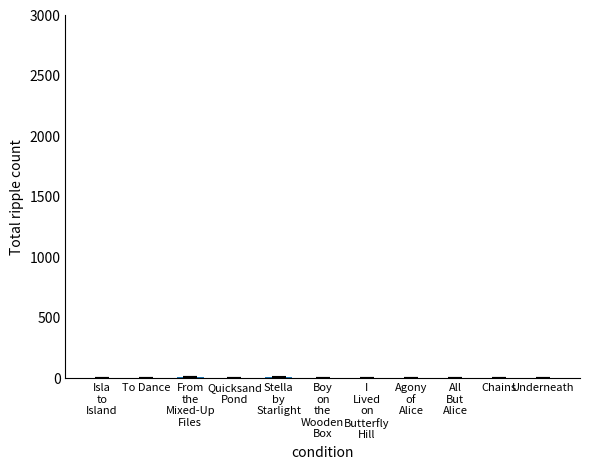

What is the sum of all values?

41